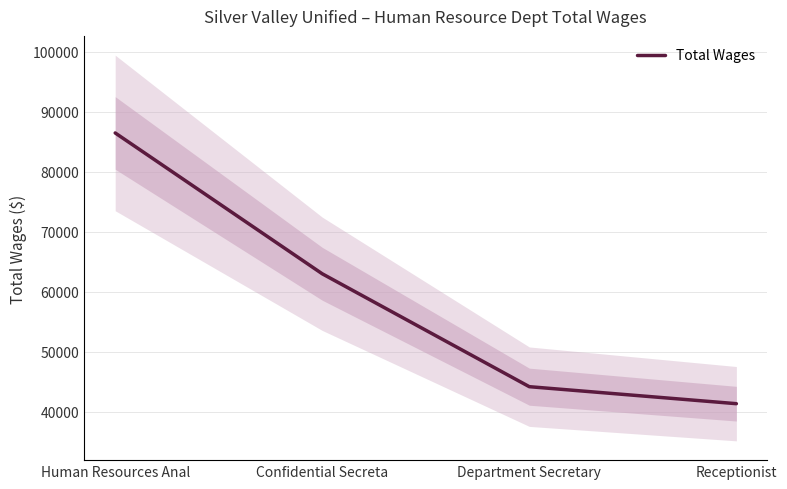

True or false: there are more than 0 points higher than both neighbors.

False